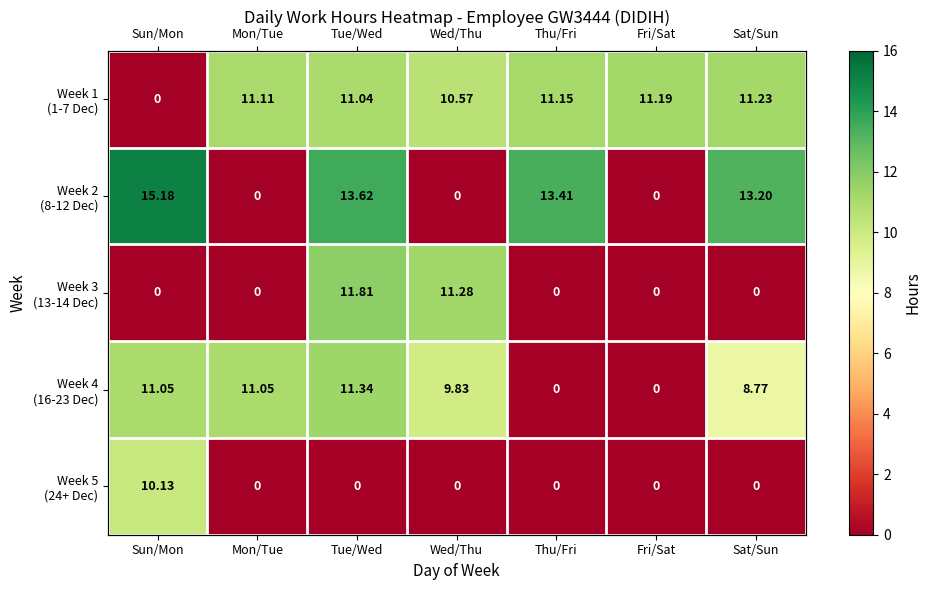

How many distinct data groups are displayed?

5